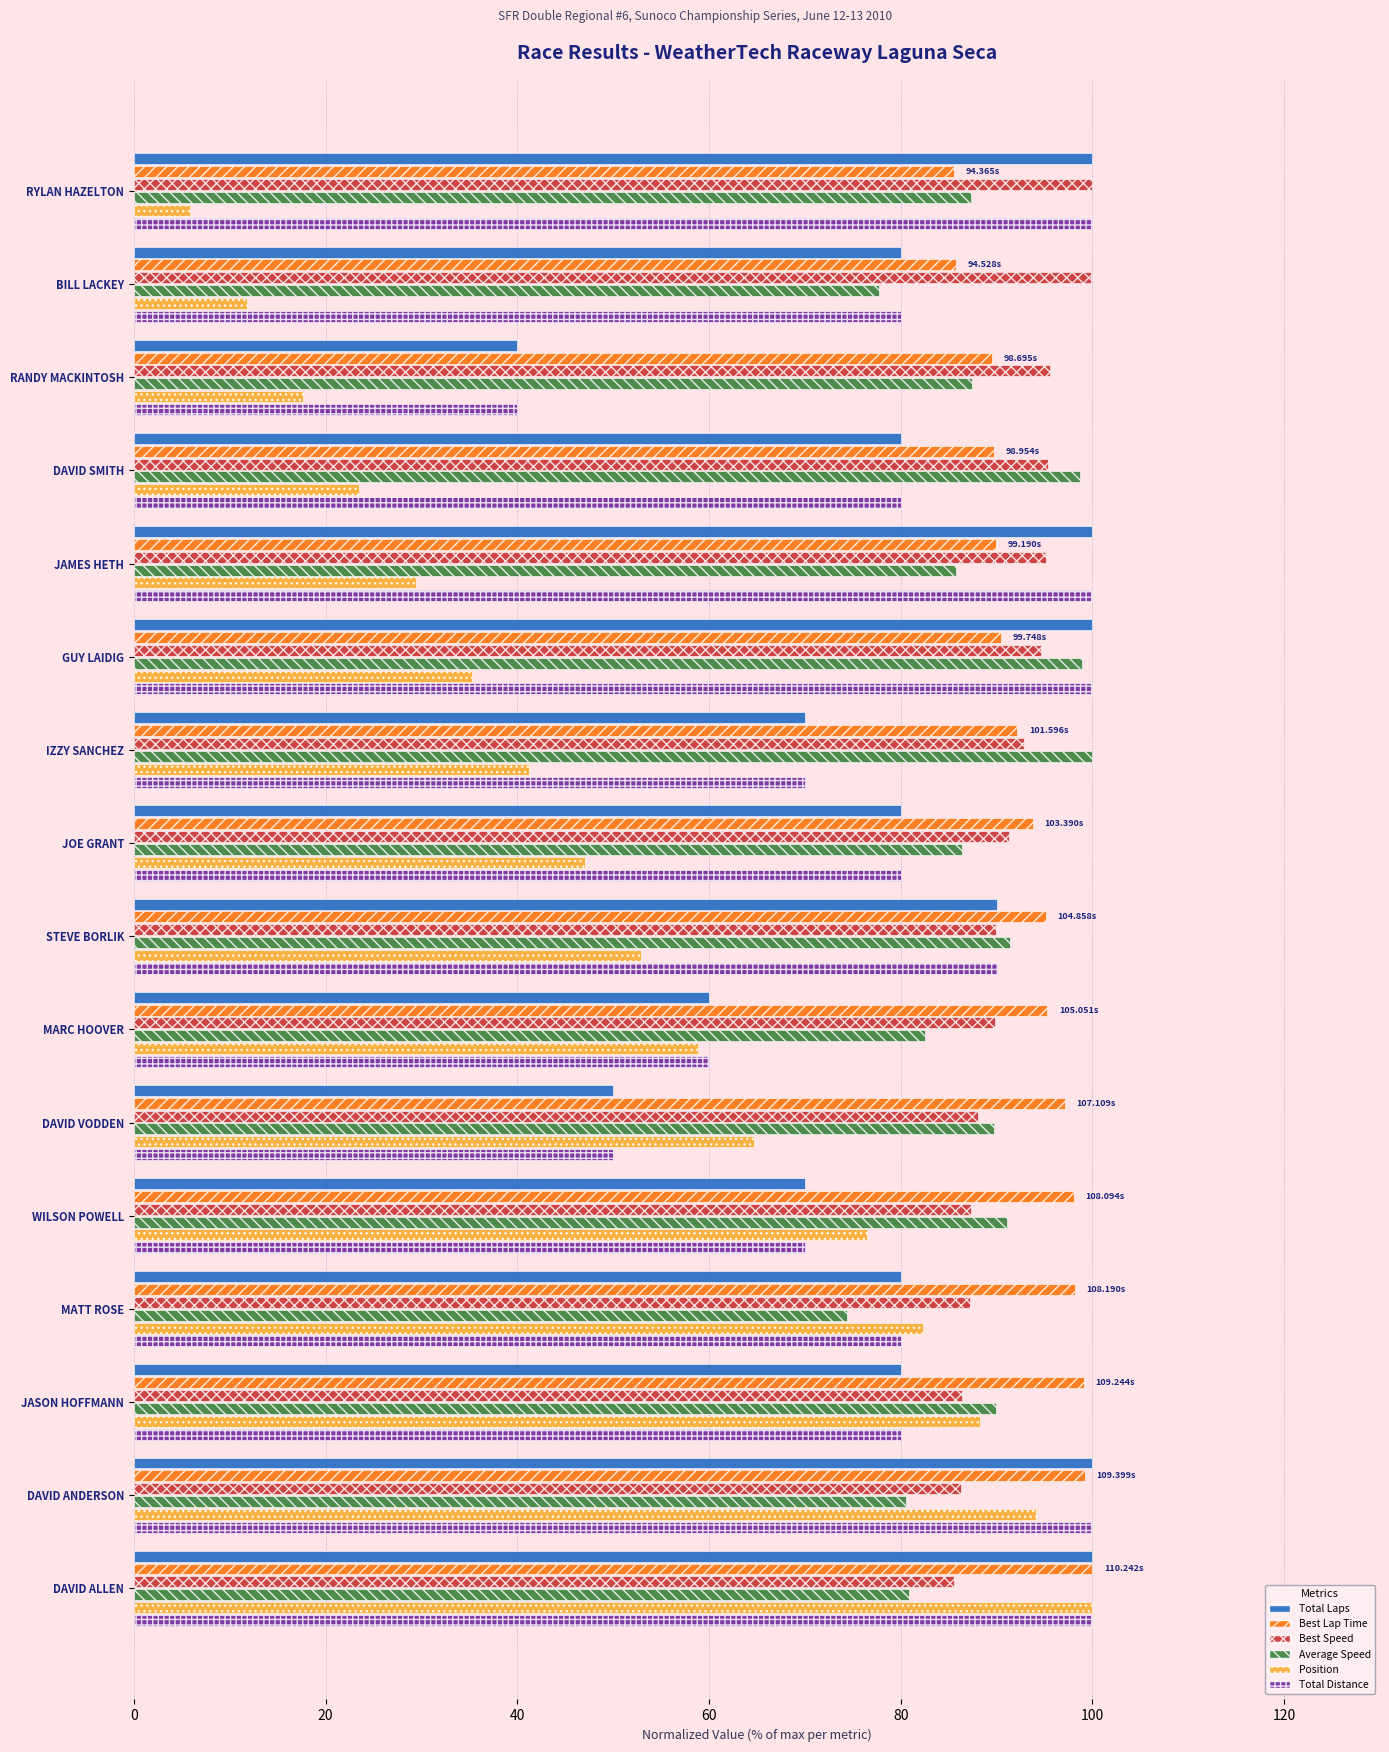

What is the difference between the maximum and minimum values in the Average Speed series?

25.6